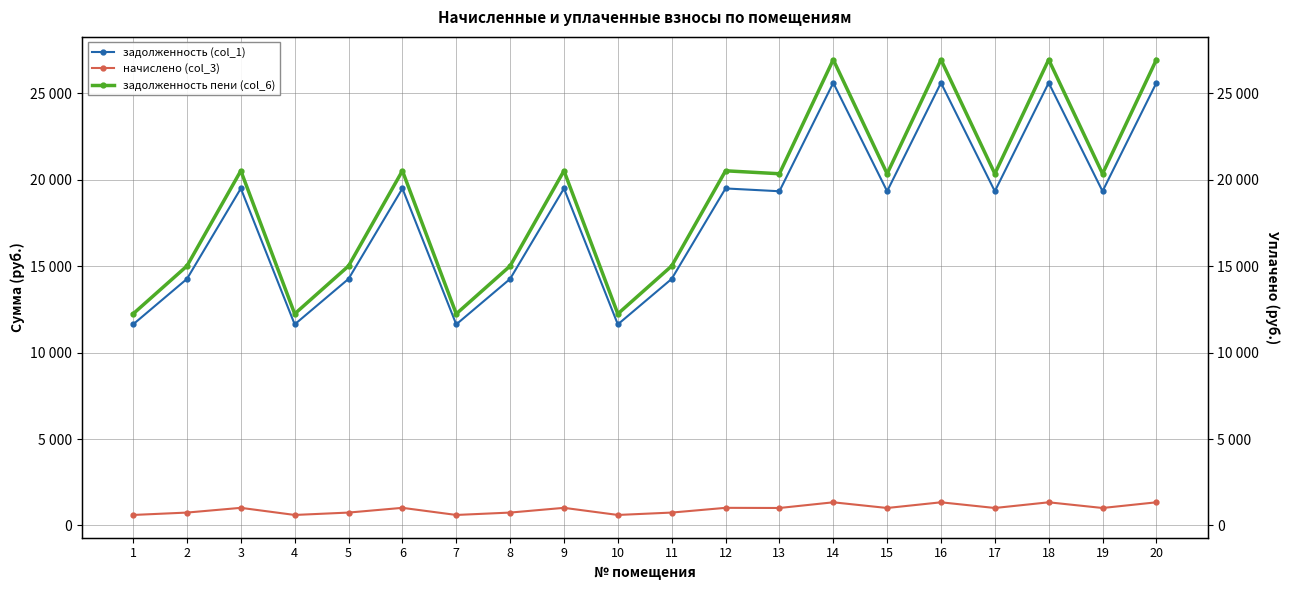

The value of задолженность (col_1) at 15 is 19328.0. True or false?

True